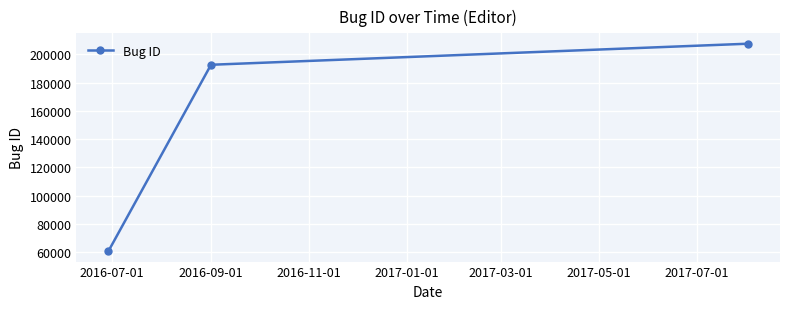

What is the greatest value displayed?

207532